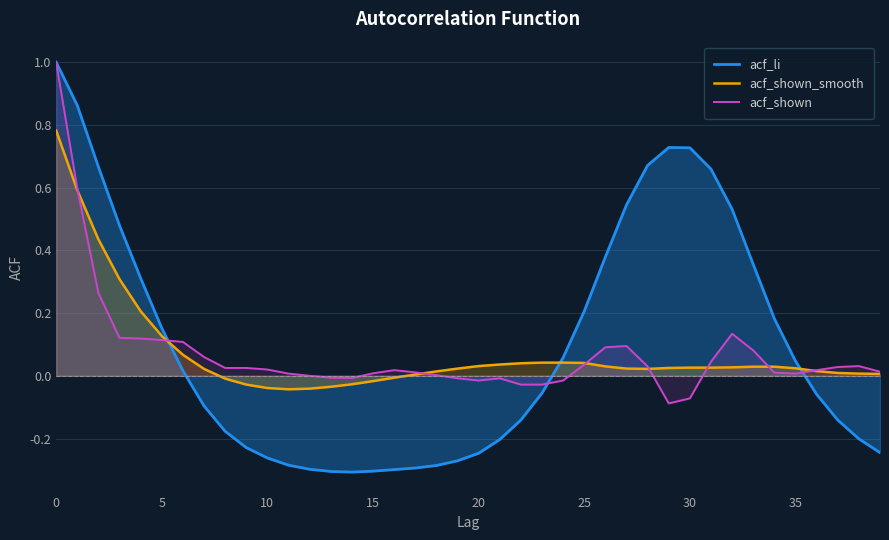

Reading left to right, extract all data points from this chart.

acf_li: 1.0	0.9	0.7	0.5	0.3	0.2	0.0	-0.1	-0.2	-0.2	-0.3	-0.3	-0.3	-0.3	-0.3	-0.3	-0.3	-0.3	-0.3	-0.3	-0.2	-0.2	-0.1	-0.1	0.1	0.2	0.4	0.5	0.7	0.7	0.7	0.7	0.5	0.4	0.2	0.0	-0.1	-0.1	-0.2	-0.2
acf_shown_smooth: 0.8	0.6	0.4	0.3	0.2	0.1	0.1	0.0	-0.0	-0.0	-0.0	-0.0	-0.0	-0.0	-0.0	-0.0	-0.0	0.0	0.0	0.0	0.0	0.0	0.0	0.0	0.0	0.0	0.0	0.0	0.0	0.0	0.0	0.0	0.0	0.0	0.0	0.0	0.0	0.0	0.0	0.0
acf_shown: 1.0	0.6	0.3	0.1	0.1	0.1	0.1	0.1	0.0	0.0	0.0	0.0	-0.0	-0.0	-0.0	0.0	0.0	0.0	0.0	-0.0	-0.0	-0.0	-0.0	-0.0	-0.0	0.0	0.1	0.1	0.0	-0.1	-0.1	0.0	0.1	0.1	0.0	0.0	0.0	0.0	0.0	0.0